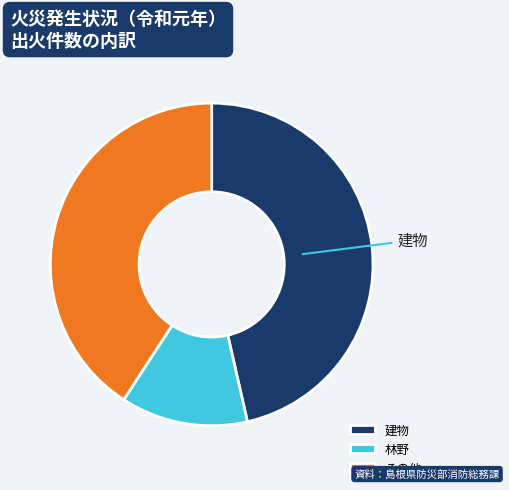

Combined, do 林野 and 建物 account for over 50%?

Yes